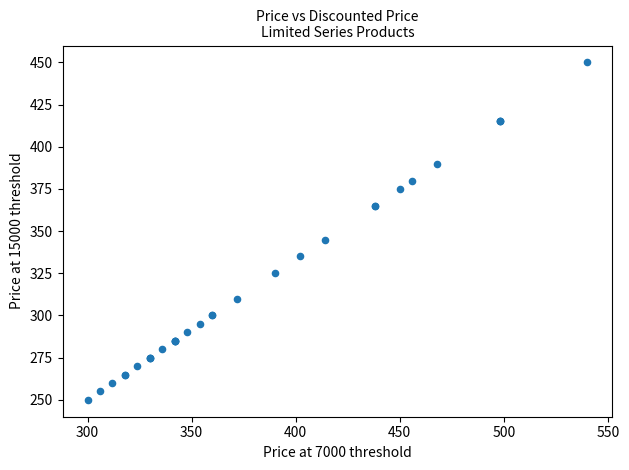

What Y value in the scatter plot is closest to 350?

345